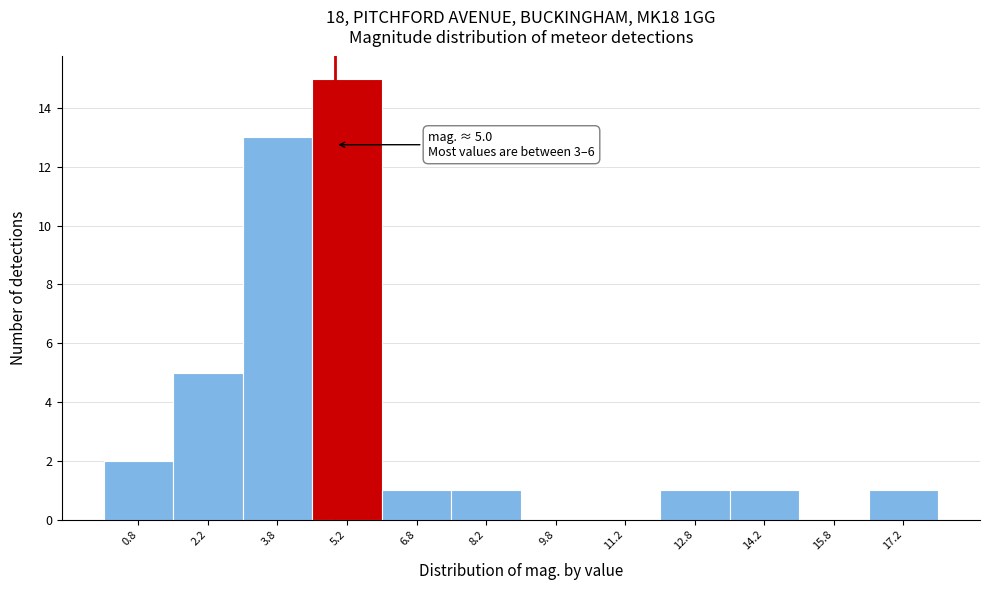

Over which range of the x-axis is the bar tallest?

4.5 to 6.0